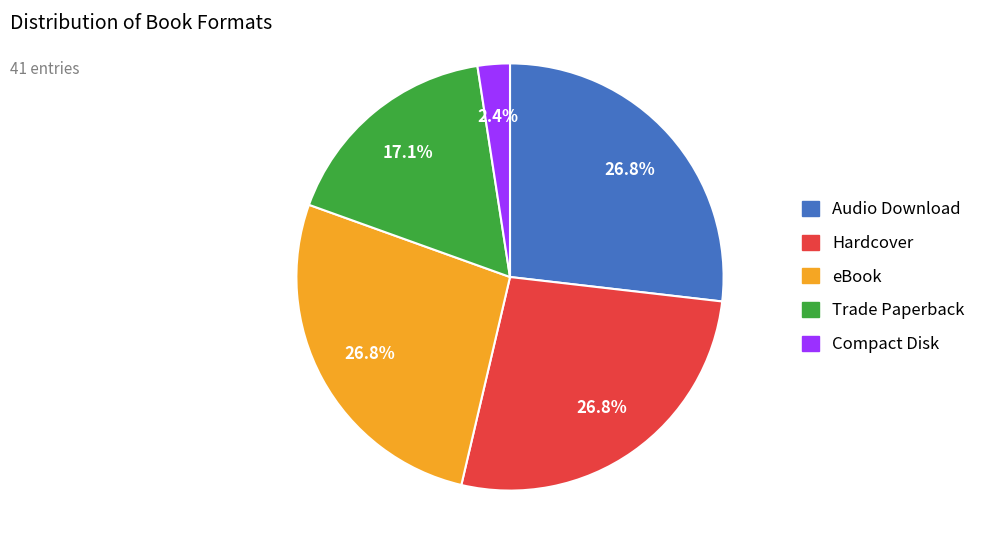

How many segments does this pie chart have?

5